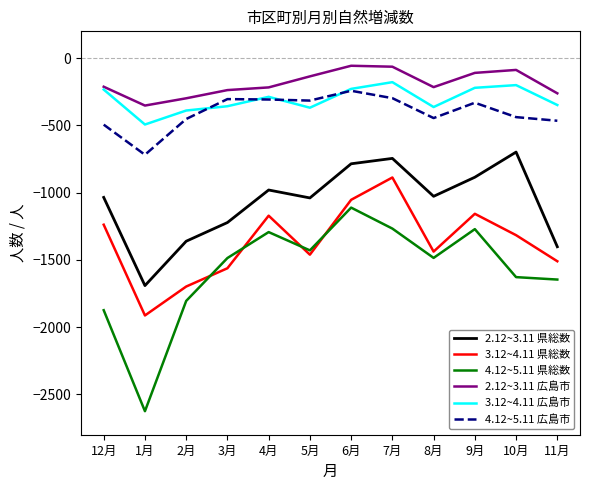

Rank the series by their maximum value, from highest to lowest.

2.12~3.11 広島市, 3.12~4.11 広島市, 4.12~5.11 広島市, 2.12~3.11 県総数, 3.12~4.11 県総数, 4.12~5.11 県総数